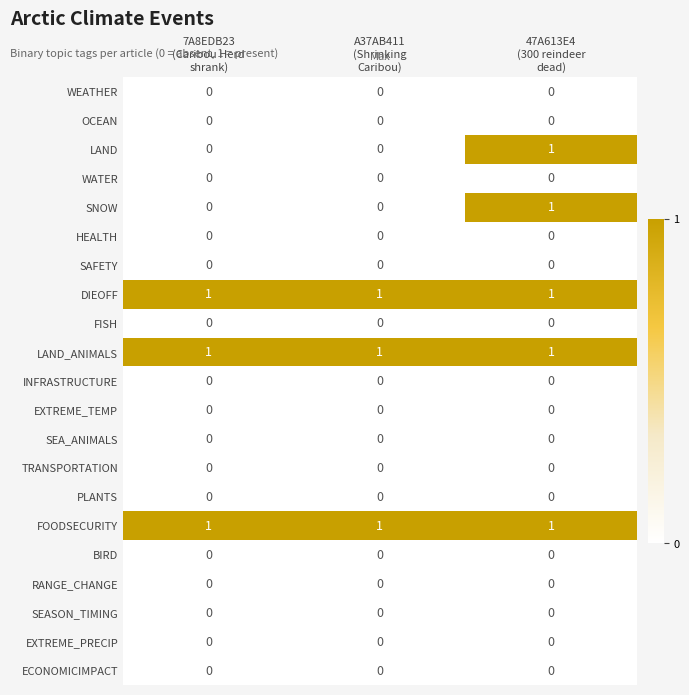

At how many categories does at least one series exceed 0?

3